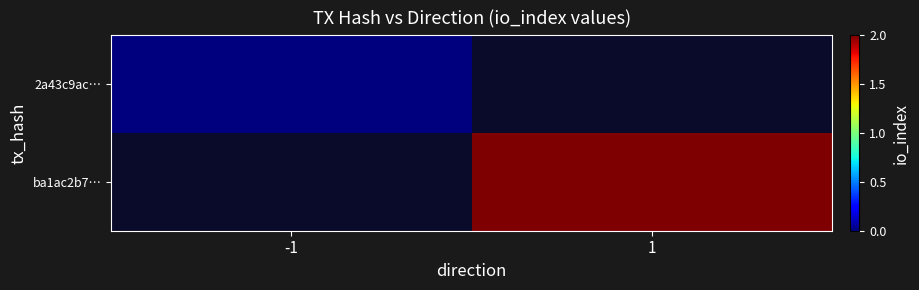

Where is 2a43c9ac… nearest to the value 0?

-1